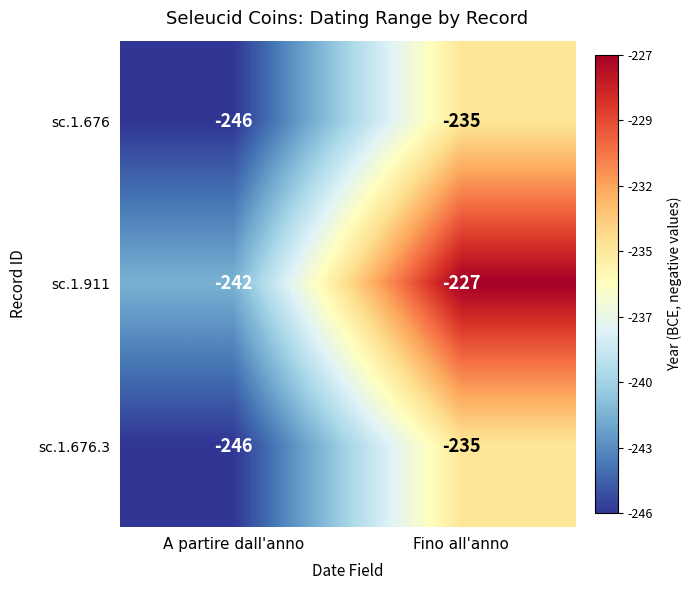

What is the total value across all series at A partire dall'anno?

-734